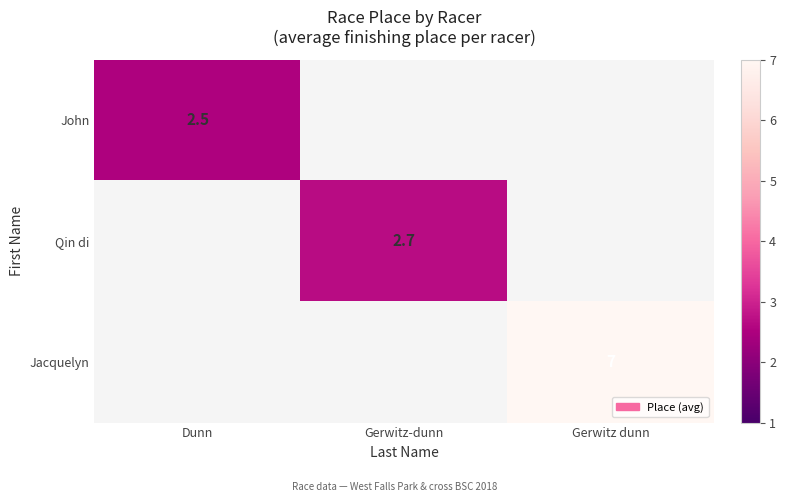

What is the minimum value shown in the chart?

2.5